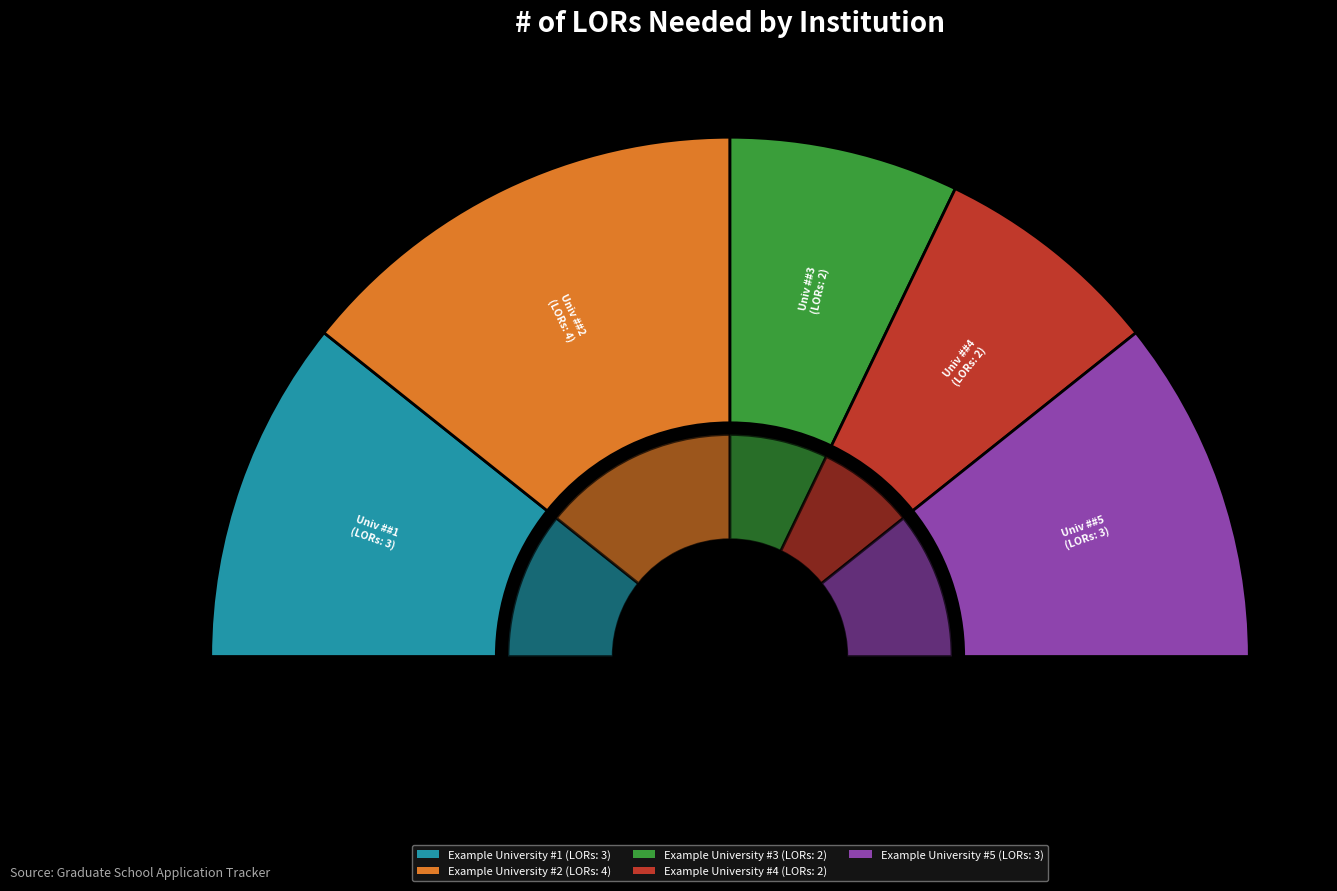

Combined, what portion of the pie is Example University #5 and Example University #4?

35.7%